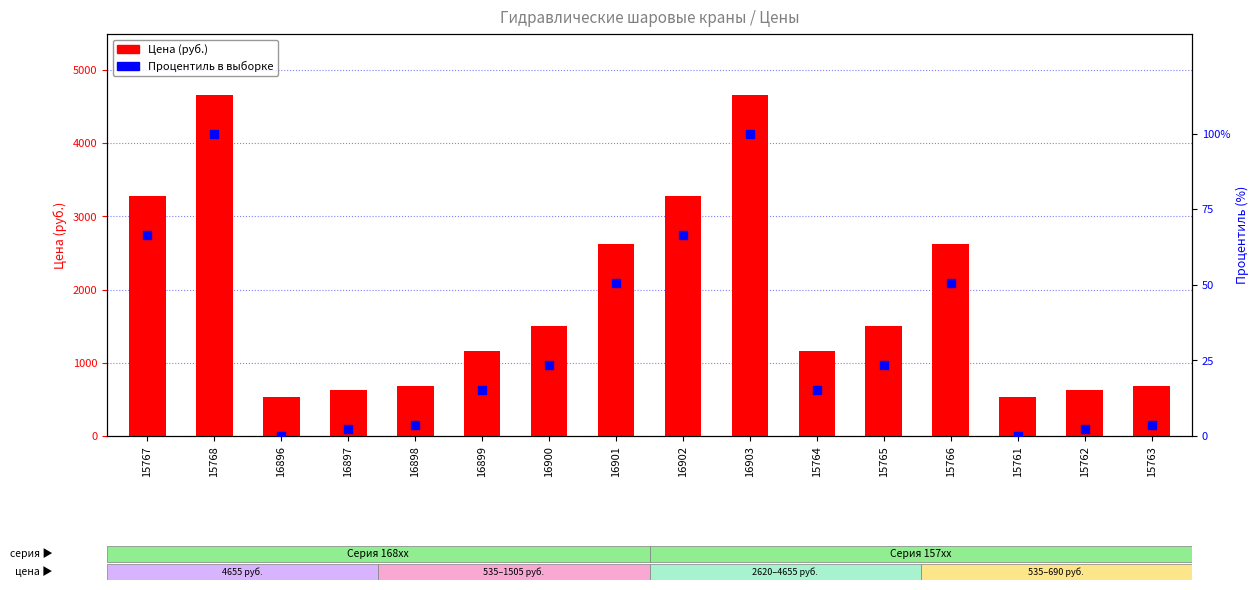

What are all the series names shown in the legend?

Цена (руб.), Процентиль в выборке